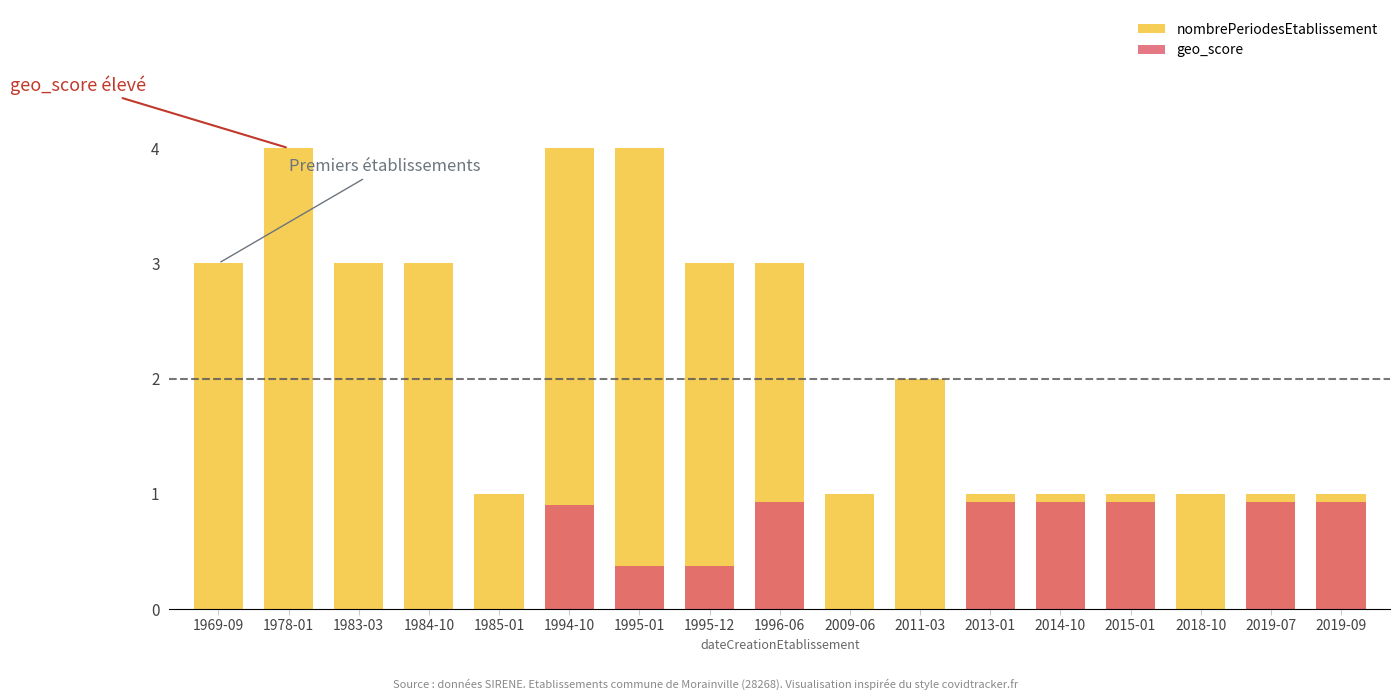

What is the value of the geo_score bar at the 9th from the left?

0.9